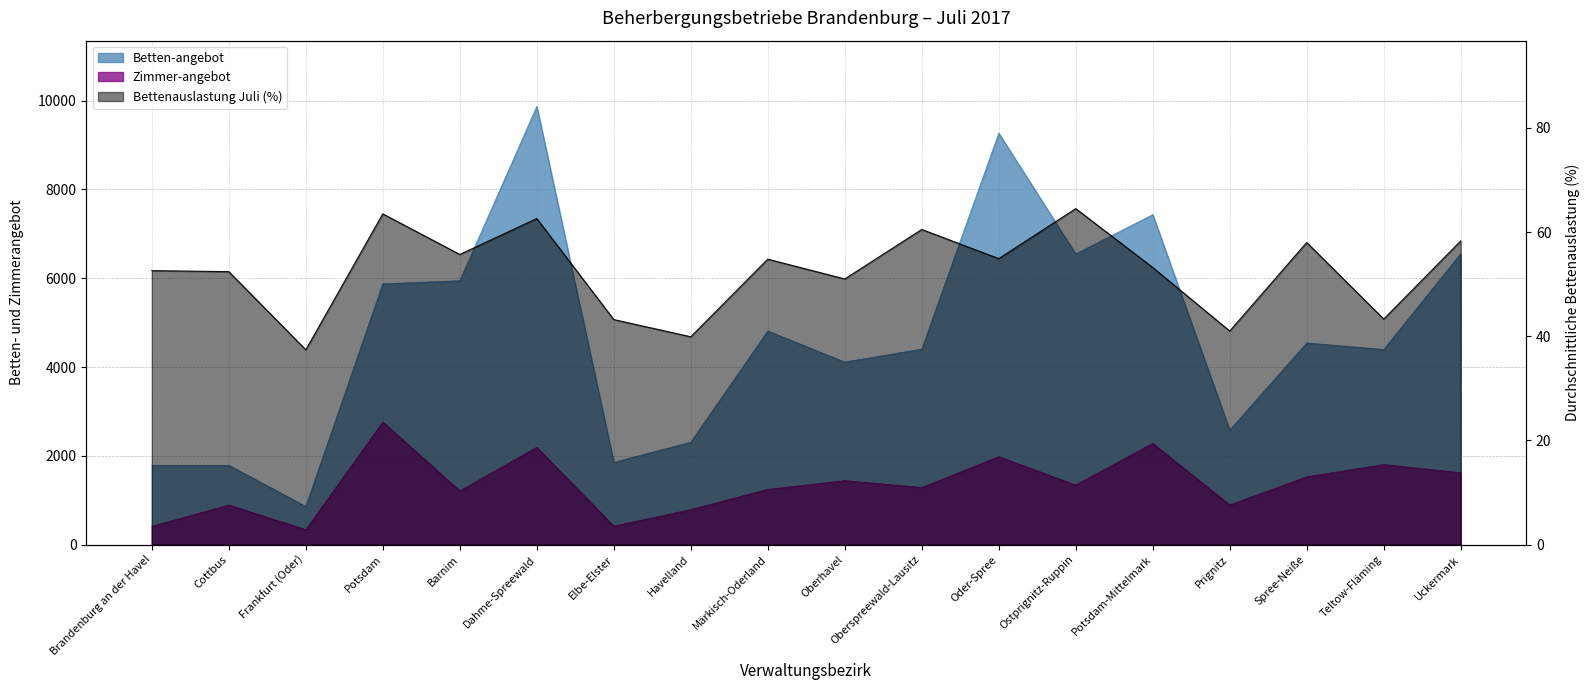

Between Oberspreewald-Lausitz and Elbe-Elster, which is larger?

Oberspreewald-Lausitz